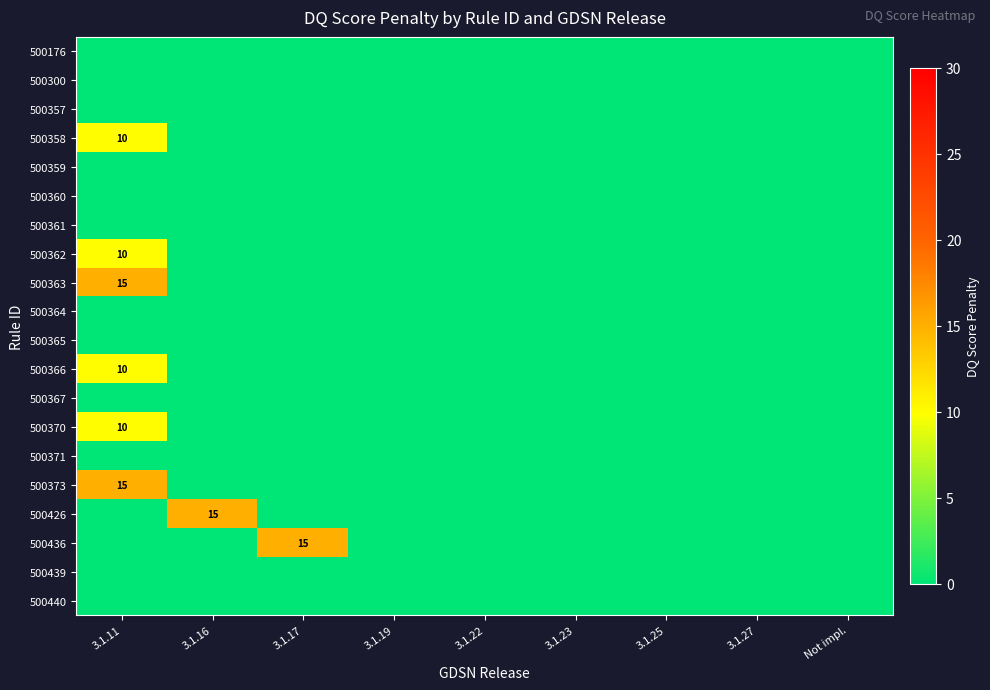

What is the highest value of the 500426 series?

15